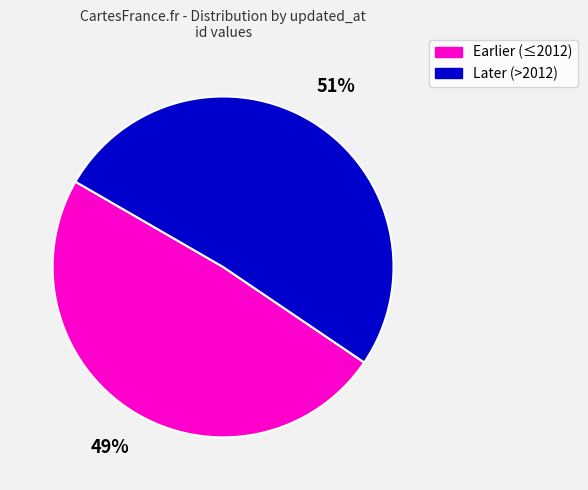

Is there any slice that represents more than half of the pie?

Yes